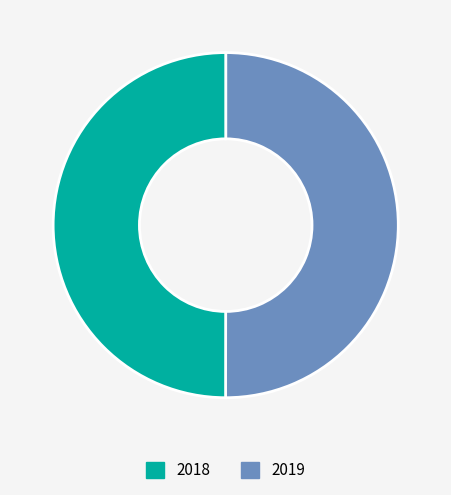

How many slices are in this pie chart?

2